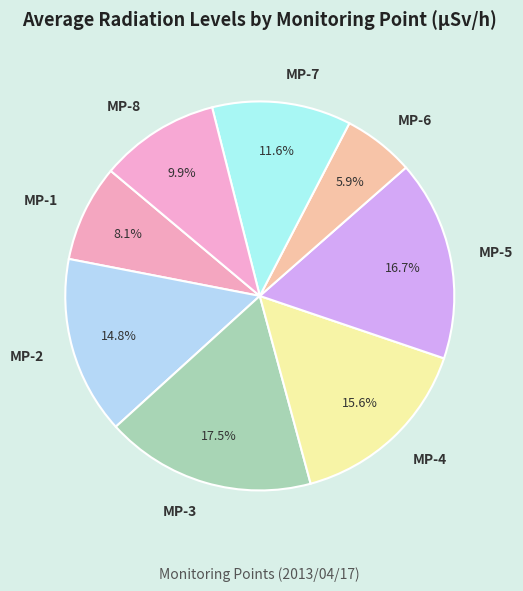

Which slice is the largest?

MP-3